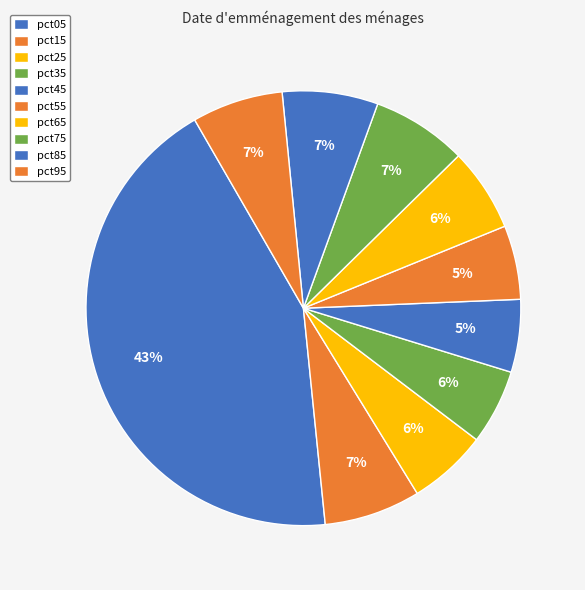

Is there a majority slice in this chart?

No